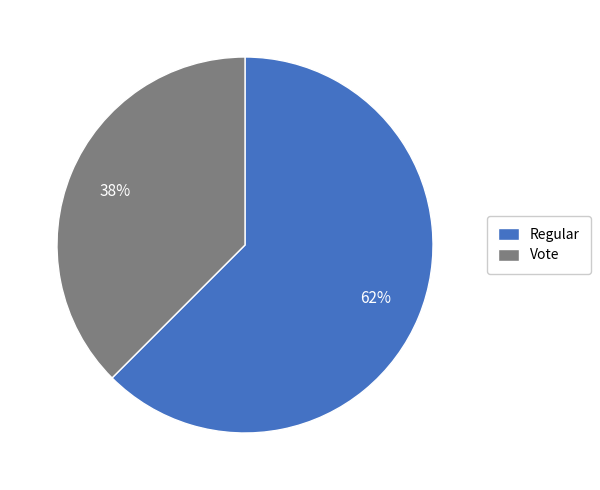

Is it true that Regular is 62% of the pie?

True